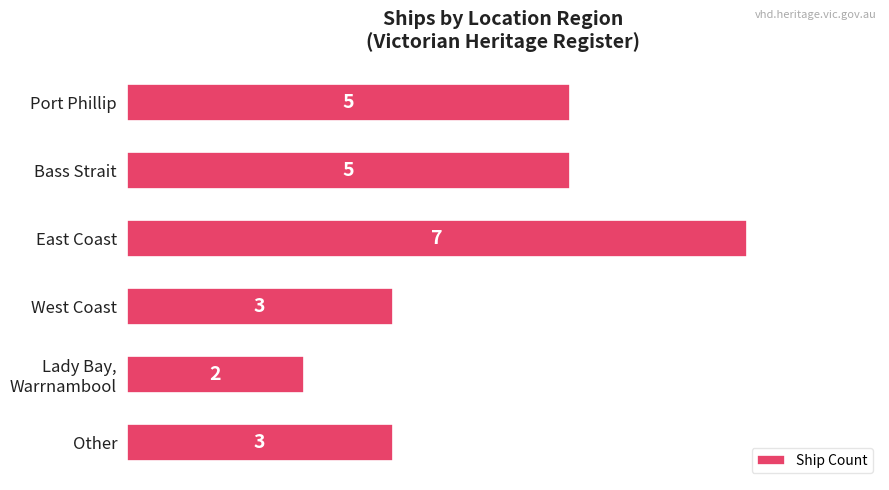

True or false: the data shows 1 at West Coast.

False